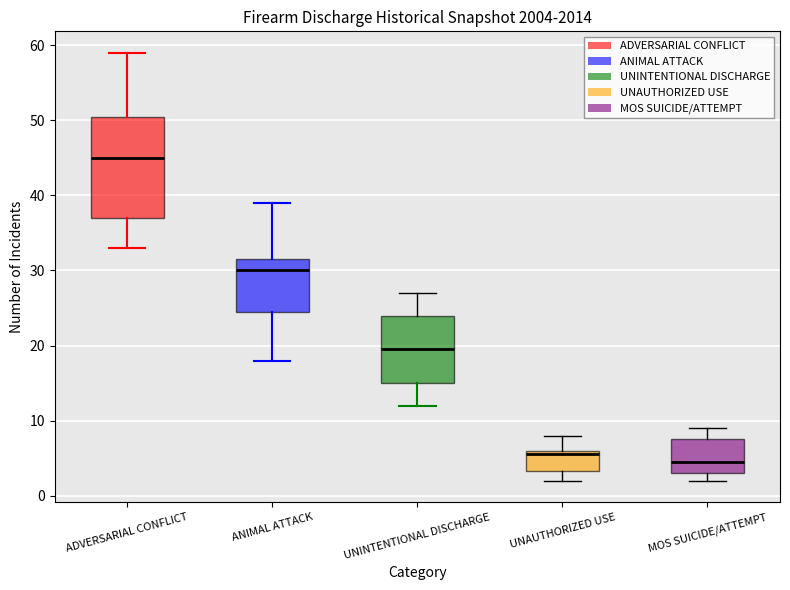

Which box has the highest median line?

ADVERSARIAL CONFLICT